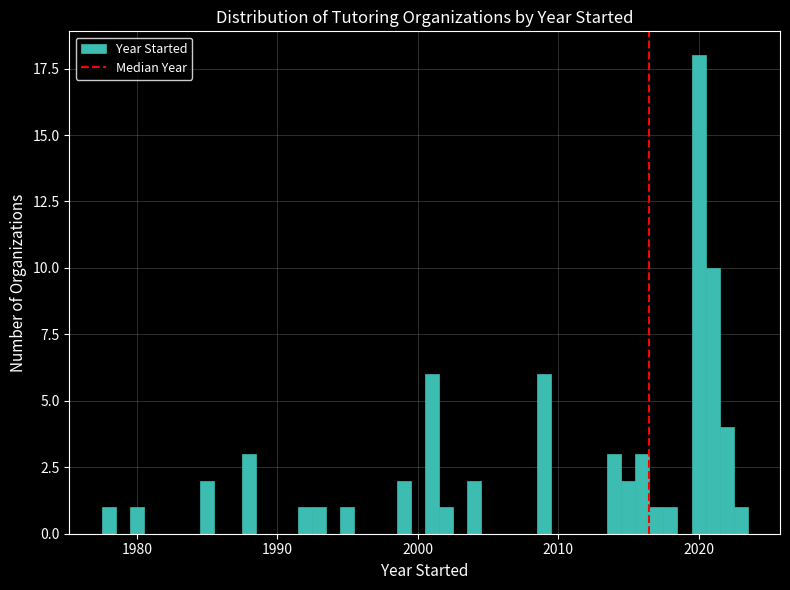

Read against the x-axis, roughly where is the centre of the tallest bar?

2020